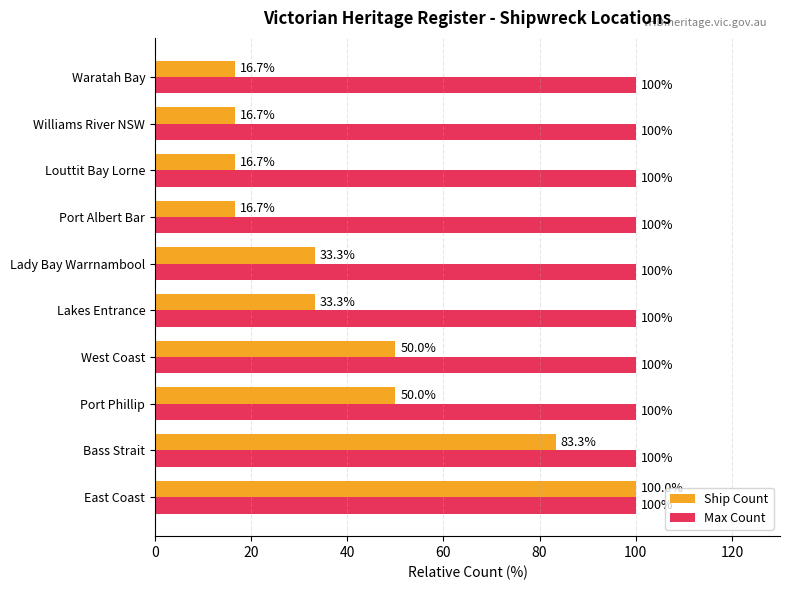

What is the sum of the Max Count values at Port Albert Bar and Louttit Bay Lorne?

200.0